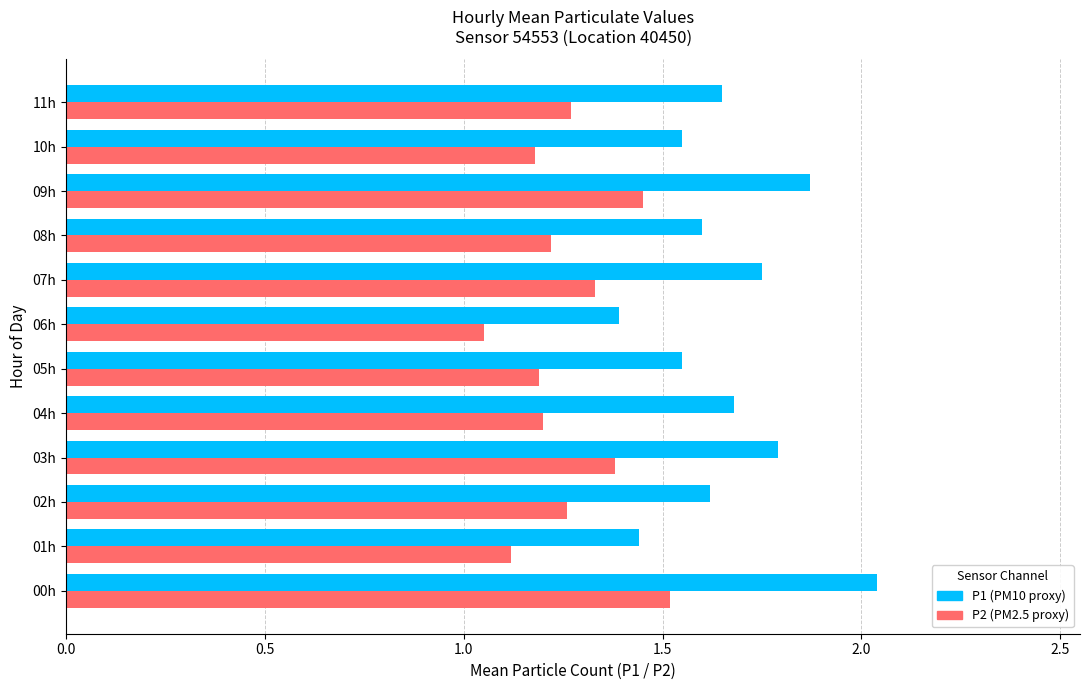

At which category does the chart reach its peak across all series?

00h